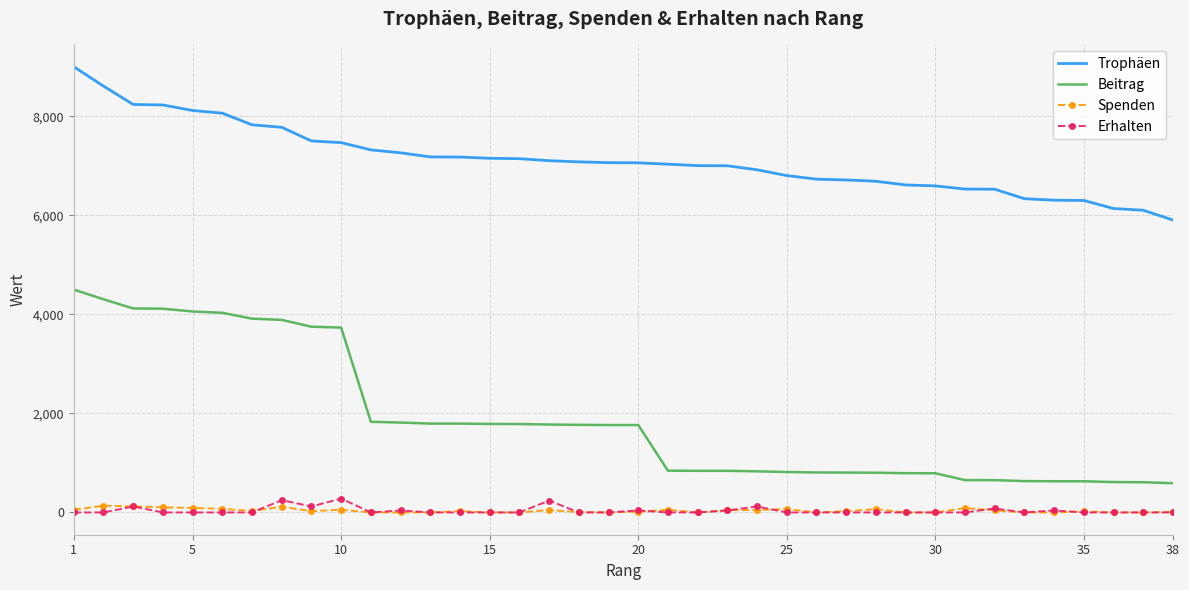

Which series has the largest total across all categories?

Trophäen